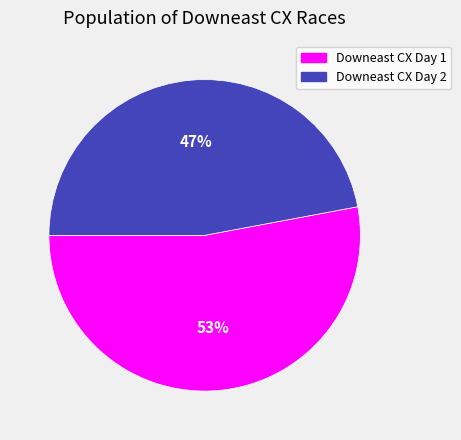

What is the smallest slice in the pie chart?

Downeast CX Day 2